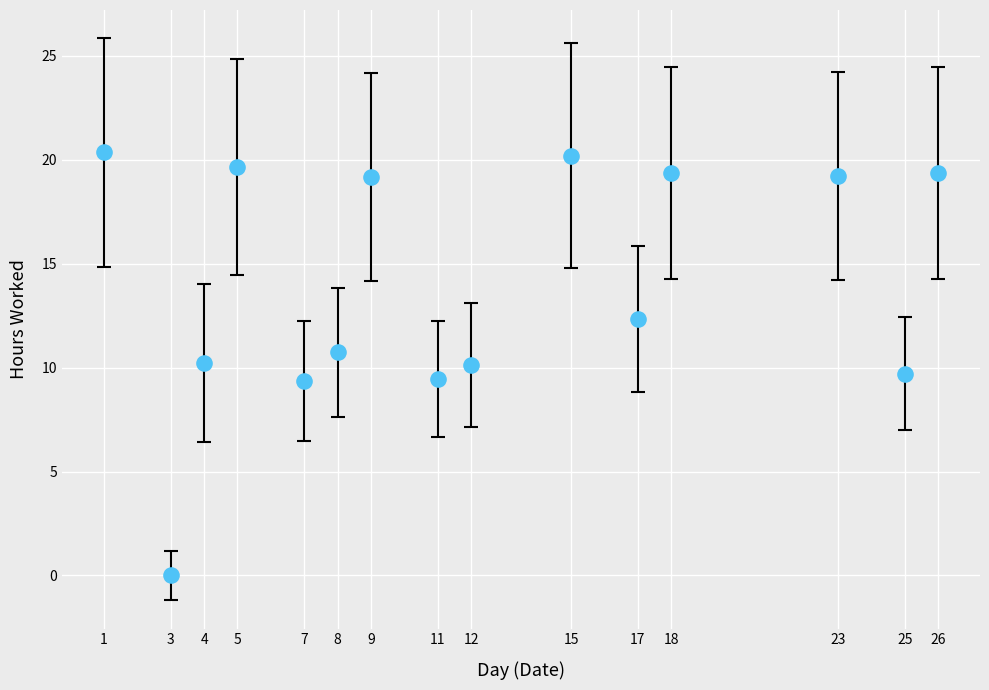

What is the range of Y values (max minus min)?

20.3